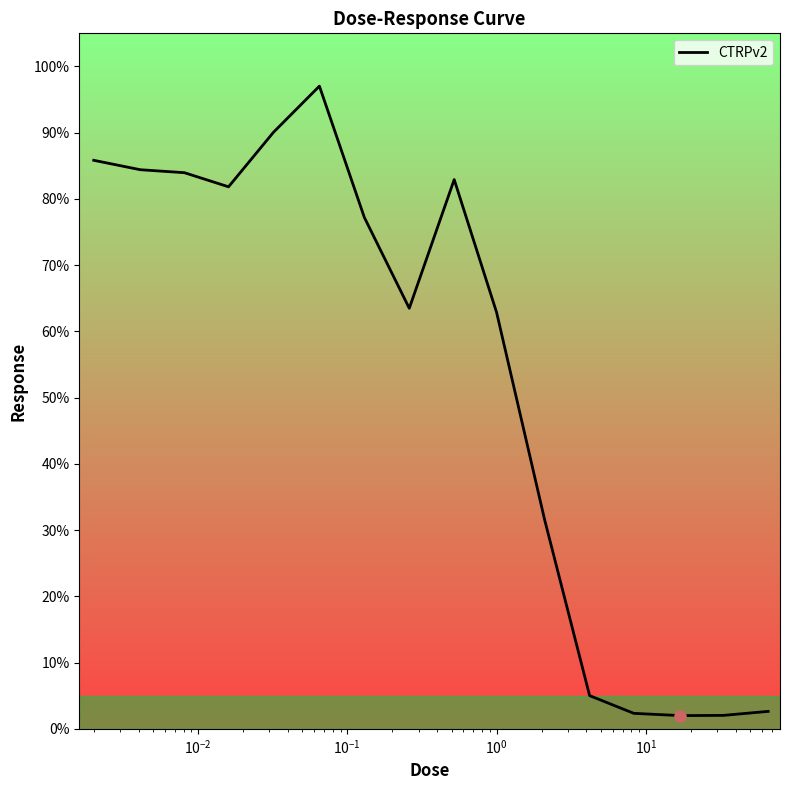

What is the maximum value shown in the chart?

97.0